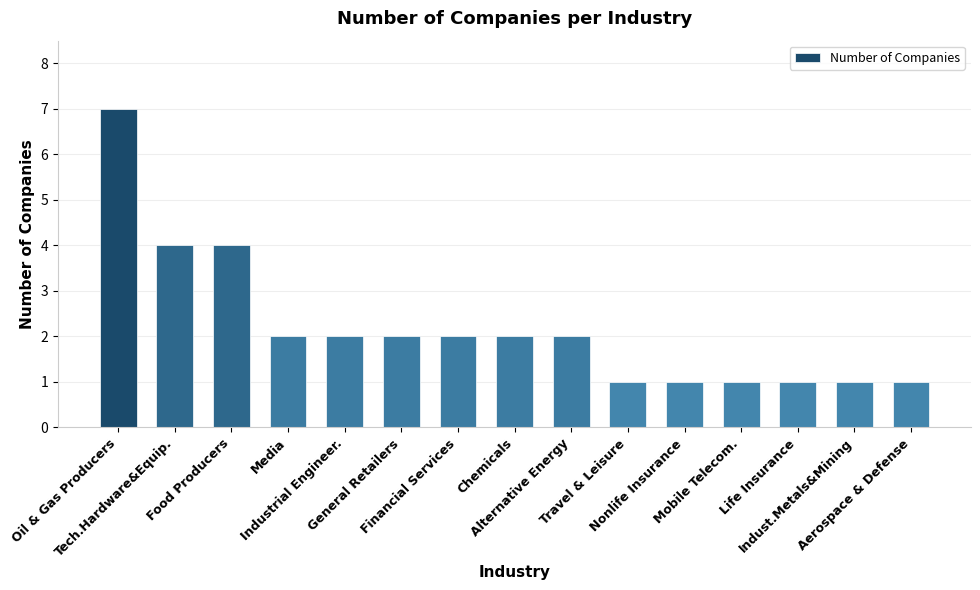

What value does the data have at Financial Services?

2